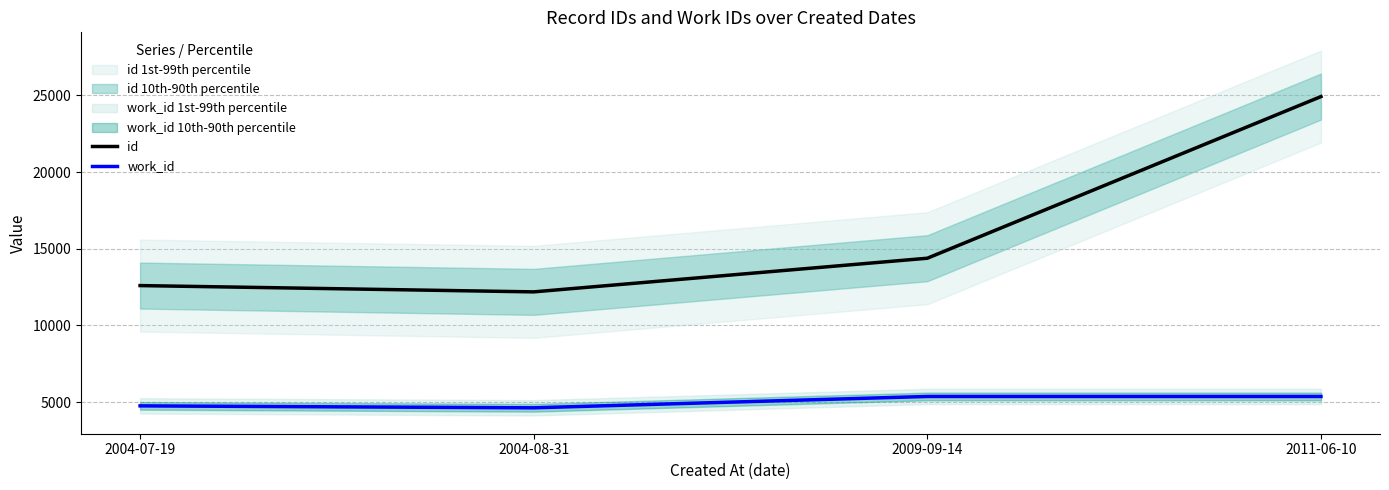

What is the difference between the maximum and second lowest values in the id series?

12328